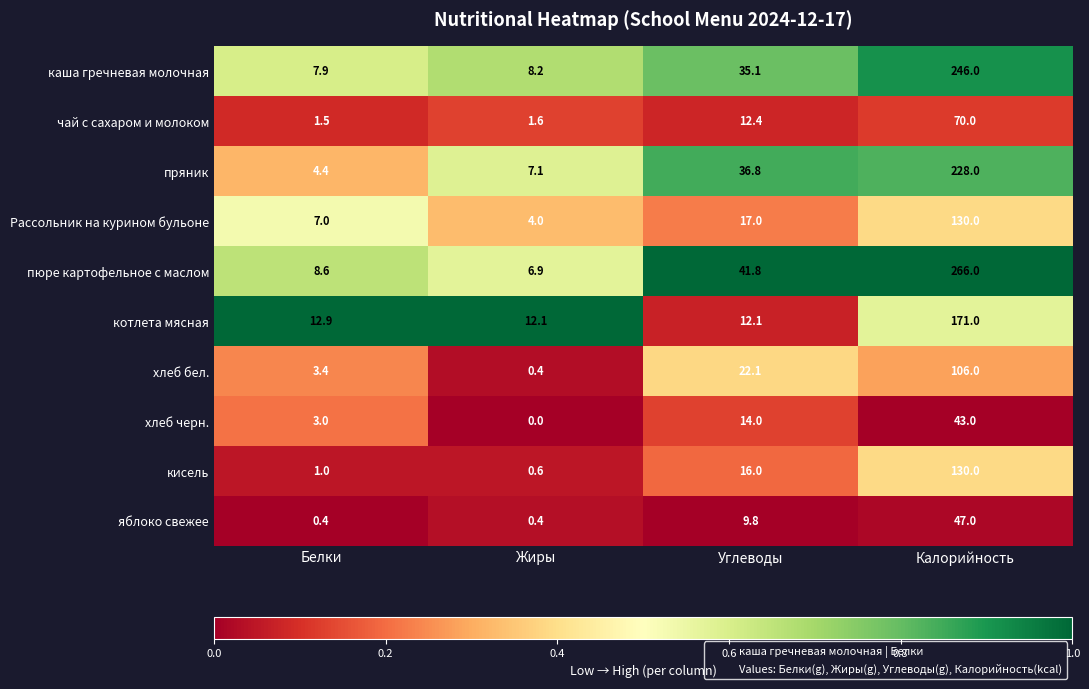

What is the greatest value displayed?

266.0